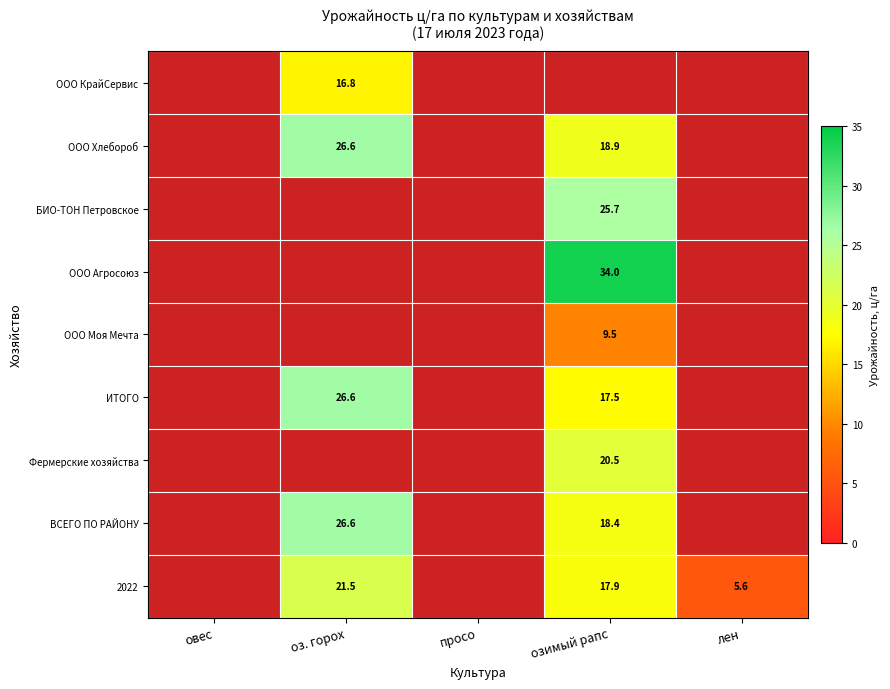

Is the value of ООО Хлебороб at оз. горох greater than the value of 2022 at оз. горох?

Yes